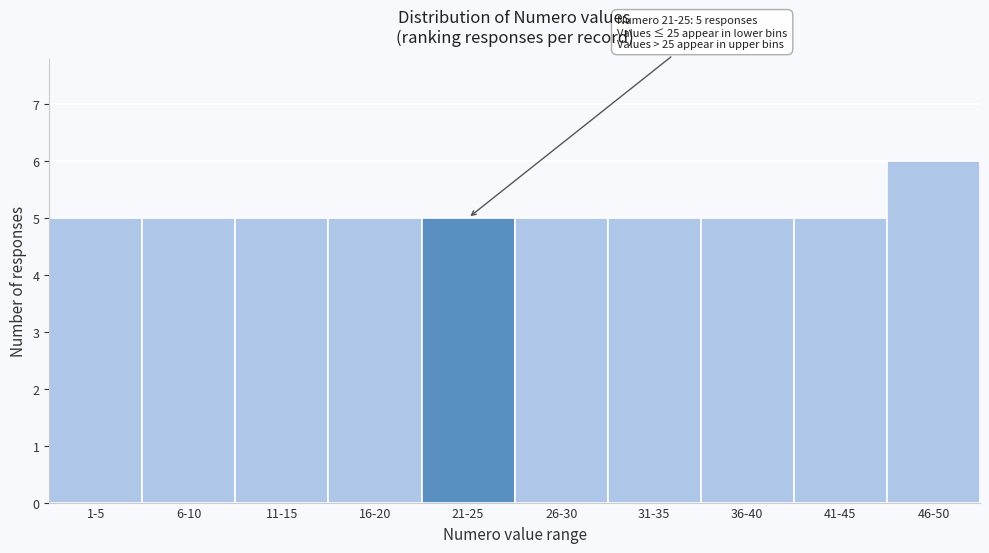

Reading left to right, transcribe all the data shown in this chart.

1-5=5	6-10=5	11-15=5	16-20=5	21-25=5	26-30=5	31-35=5	36-40=5	41-45=5	46-50=6